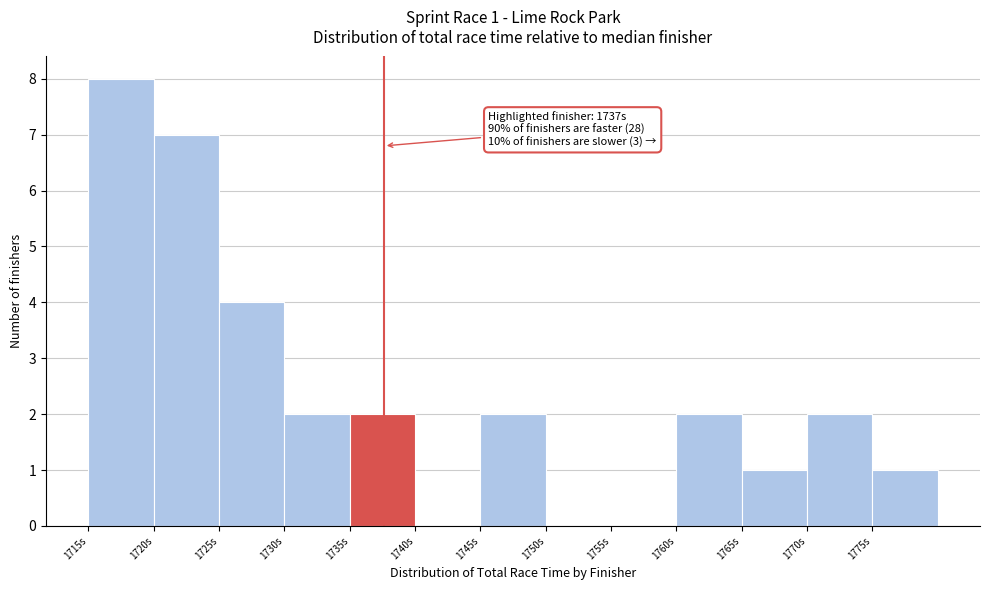

Over which range of the x-axis is the bar tallest?

1715 to 1720